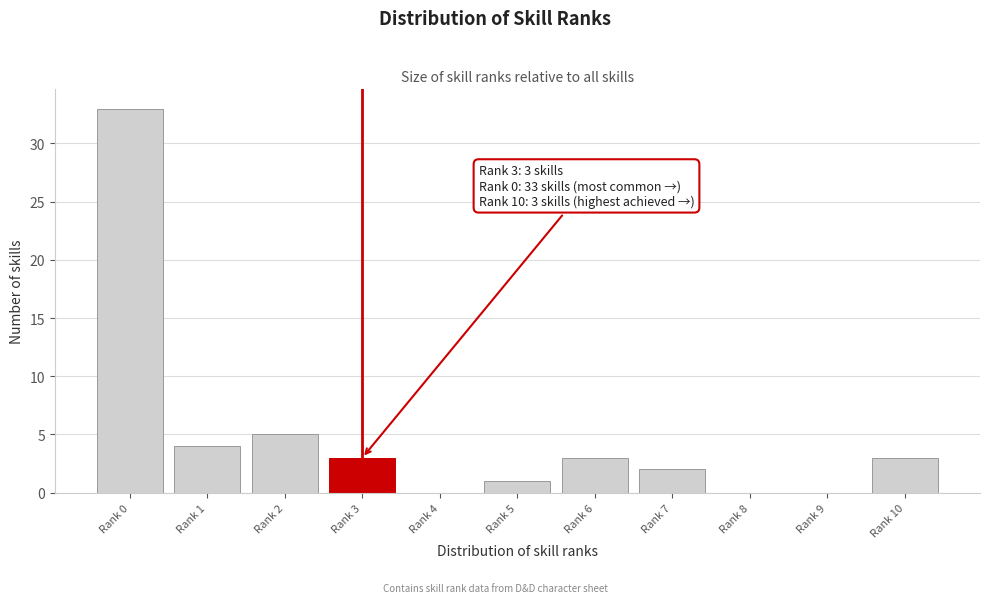

Reading left to right, list all the values displayed in this chart.

Rank 0=33	Rank 1=4	Rank 2=5	Rank 3=3	Rank 4=0	Rank 5=1	Rank 6=3	Rank 7=2	Rank 8=0	Rank 9=0	Rank 10=3